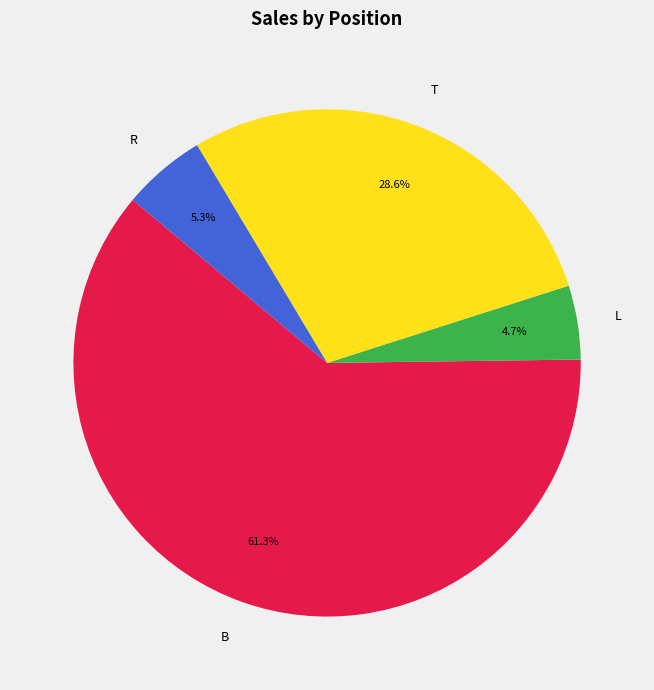

Which slice is the smallest?

L